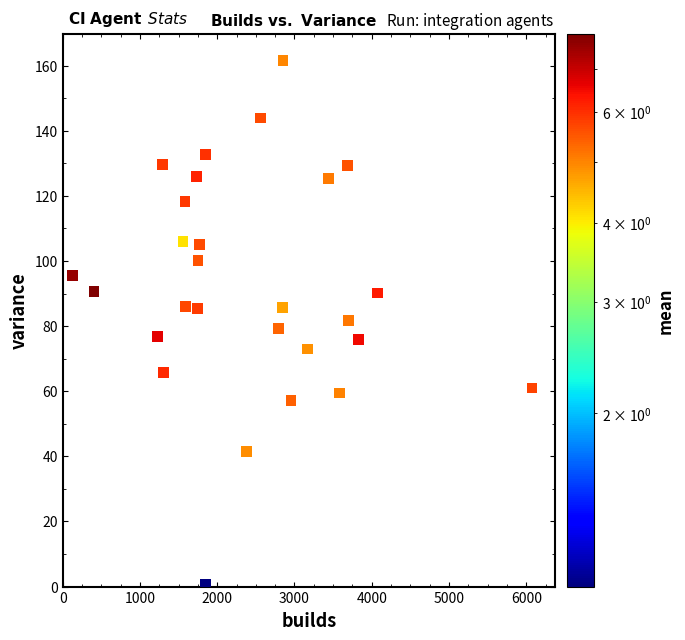

What is the range of X values (max minus min)?

5946.0